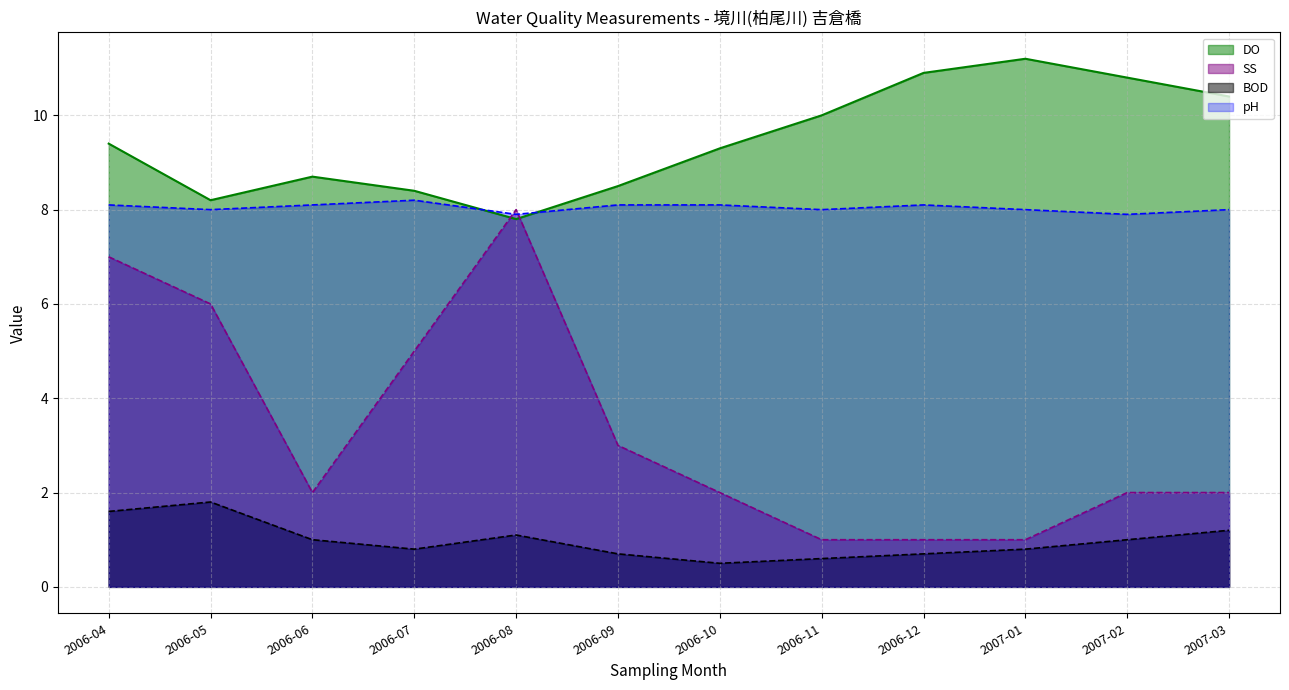

What is the difference between the maximum and minimum values in the SS series?

7.0